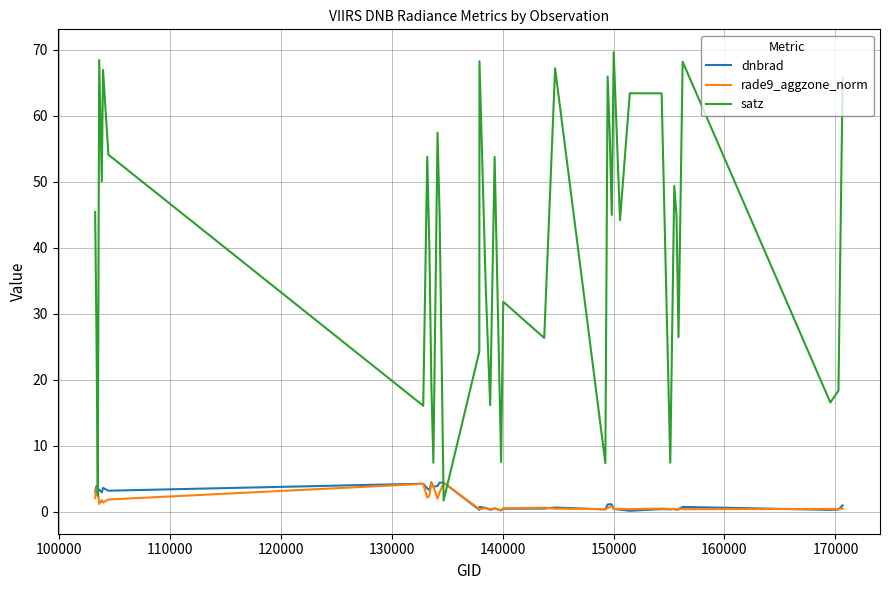

Which series has the largest total across all categories?

satz